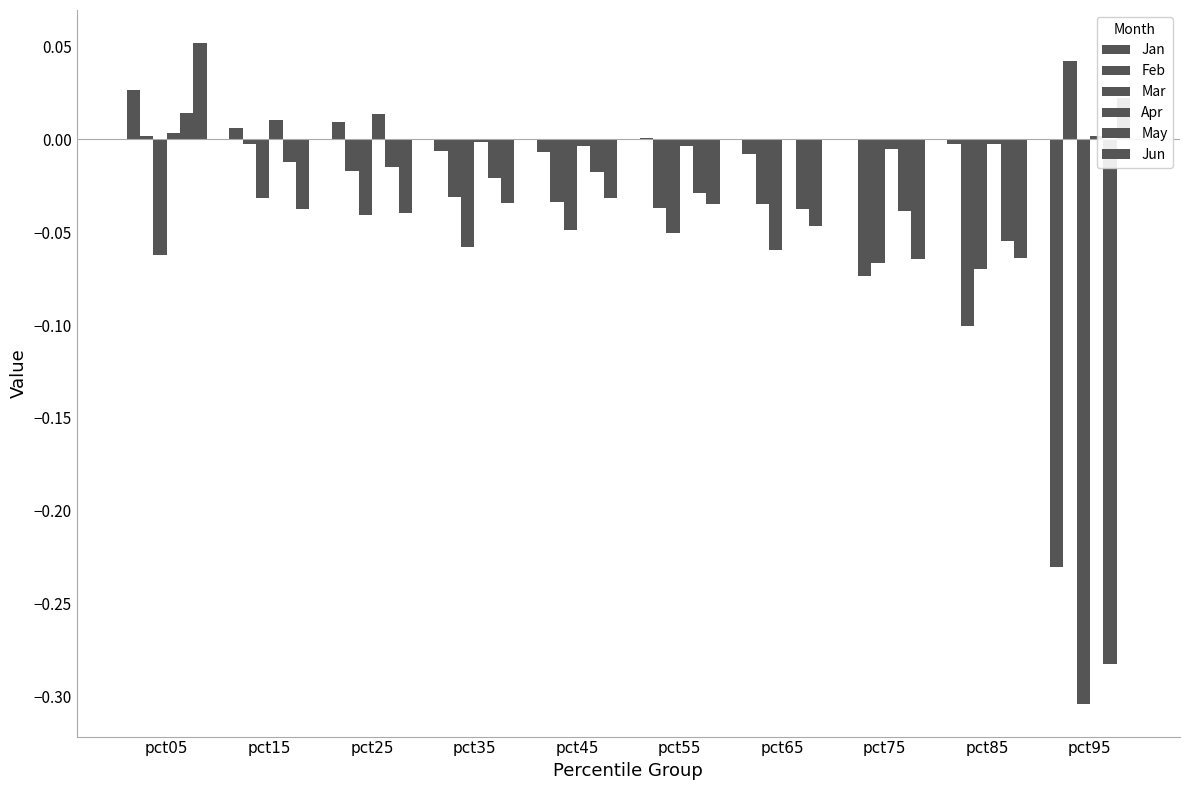

How many groups of bars are there?

10